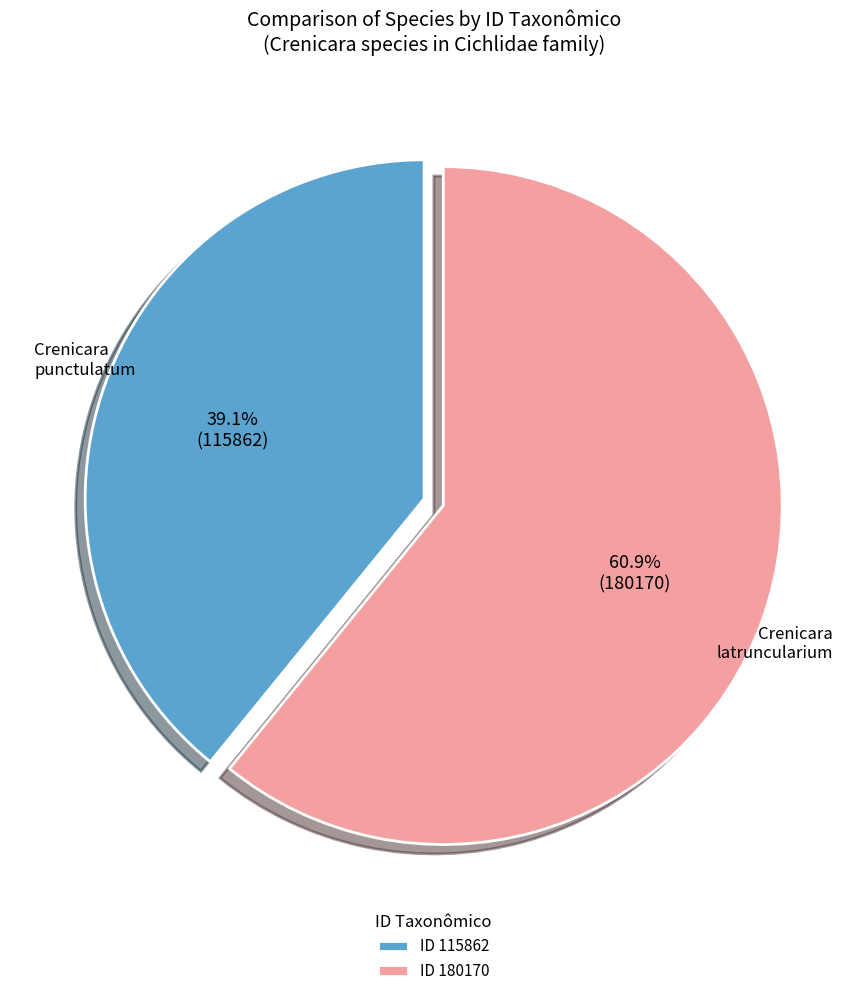

Count the number of slices in the pie.

2